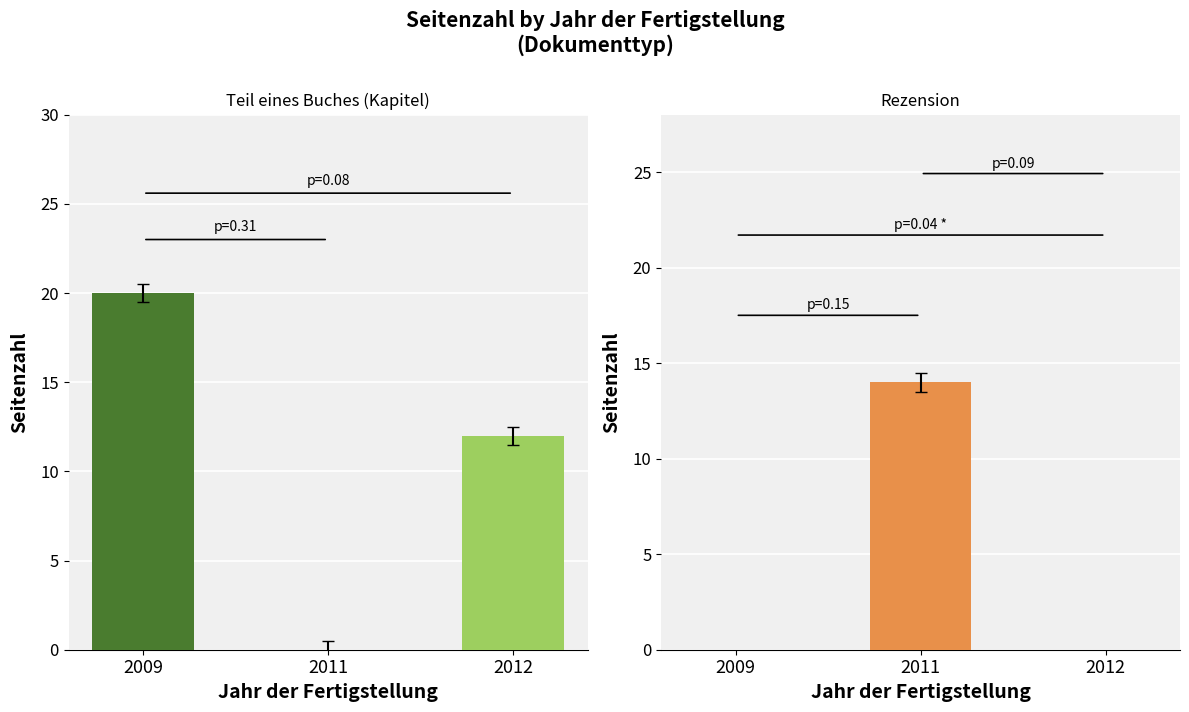

How many series are shown in this chart?

1